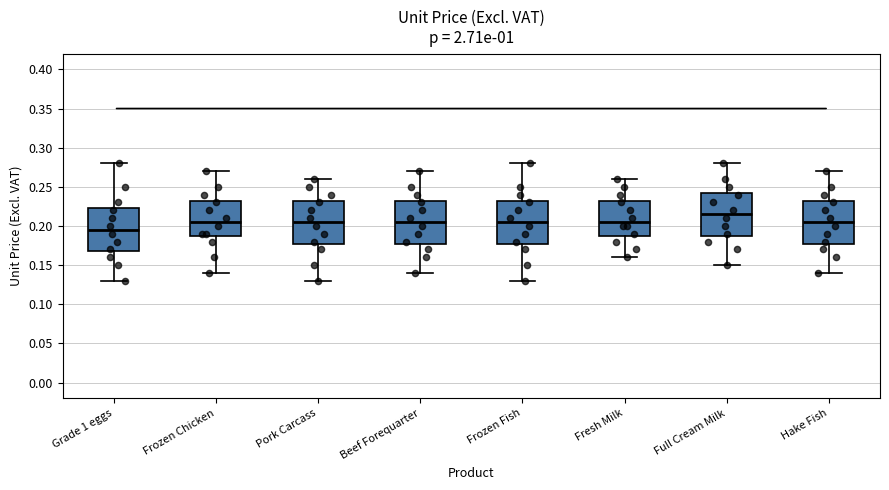

Reading left to right, read every box against the y-axis: the position of its median line, the range the box covers, and the ends of its whiskers. The values are not printed on the chart, so give them approximately, as read against the axis.

Grade 1 eggs: median 0.195, box 0.170 to 0.225, whiskers 0.130 to 0.280
Frozen Chicken: median 0.205, box 0.190 to 0.235, whiskers 0.140 to 0.270
Pork Carcass: median 0.205, box 0.180 to 0.235, whiskers 0.130 to 0.260
Beef Forequarter: median 0.205, box 0.180 to 0.235, whiskers 0.140 to 0.270
Frozen Fish: median 0.205, box 0.180 to 0.235, whiskers 0.130 to 0.280
Fresh Milk: median 0.205, box 0.190 to 0.235, whiskers 0.160 to 0.260
Full Cream Milk: median 0.215, box 0.190 to 0.245, whiskers 0.150 to 0.280
Hake Fish: median 0.205, box 0.180 to 0.235, whiskers 0.140 to 0.270